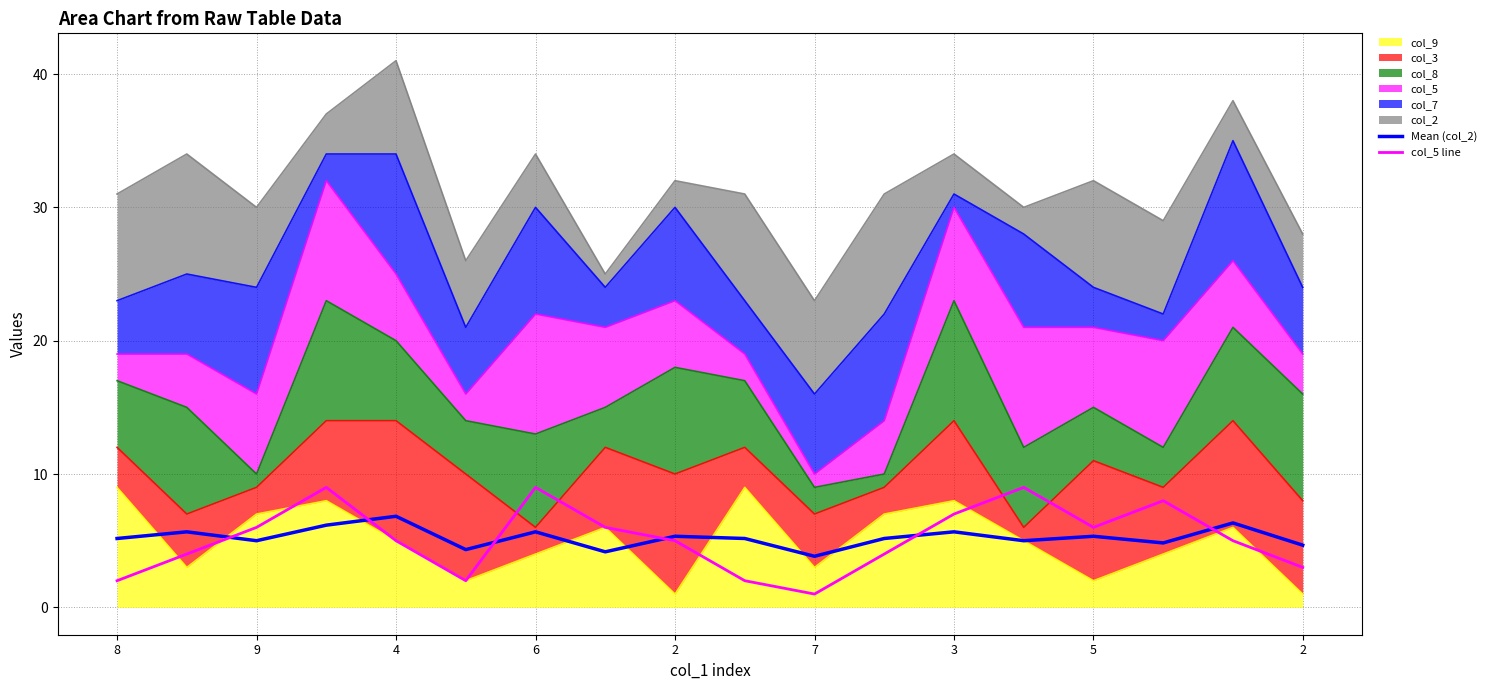

True or false: col_5 line has more than 0 interior local peaks.

True